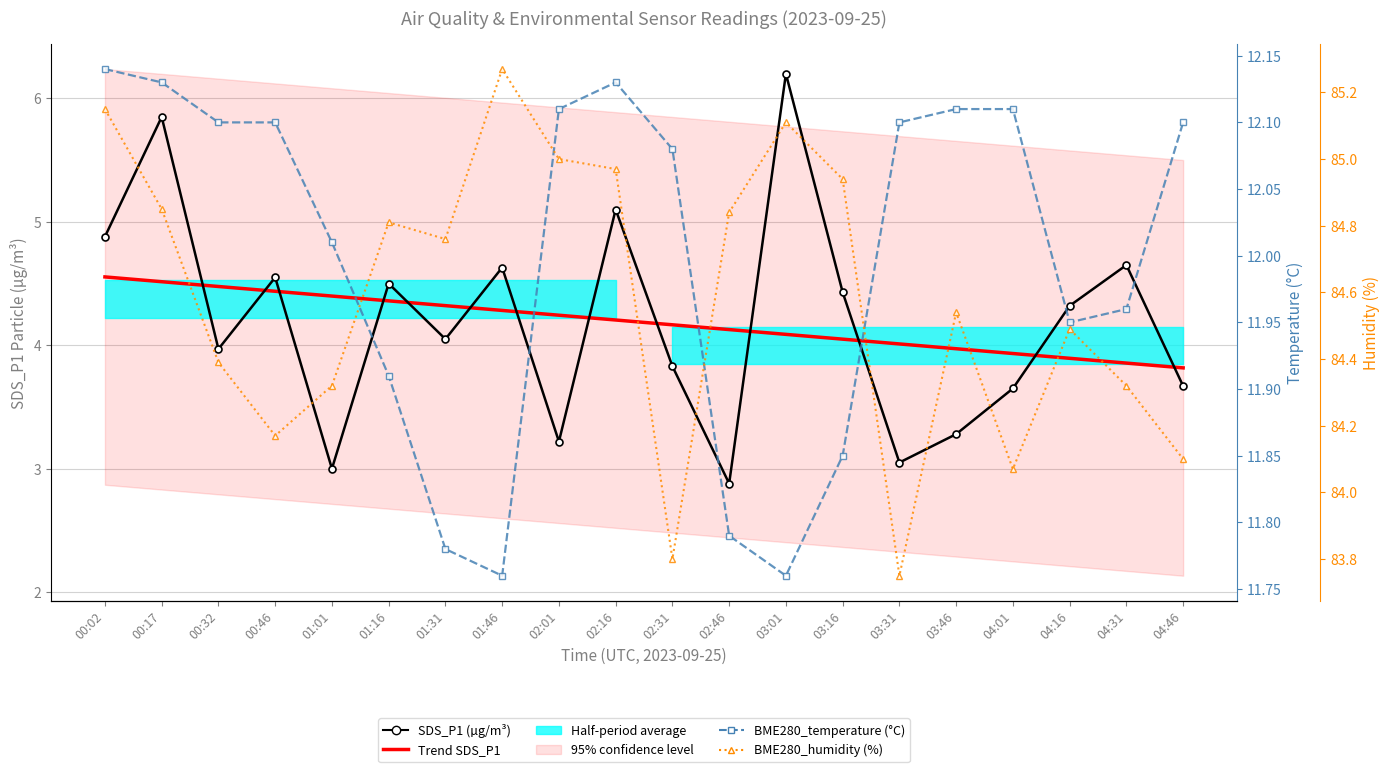

What is the approximate value of BME280_humidity (%) at 04:01?

84.1